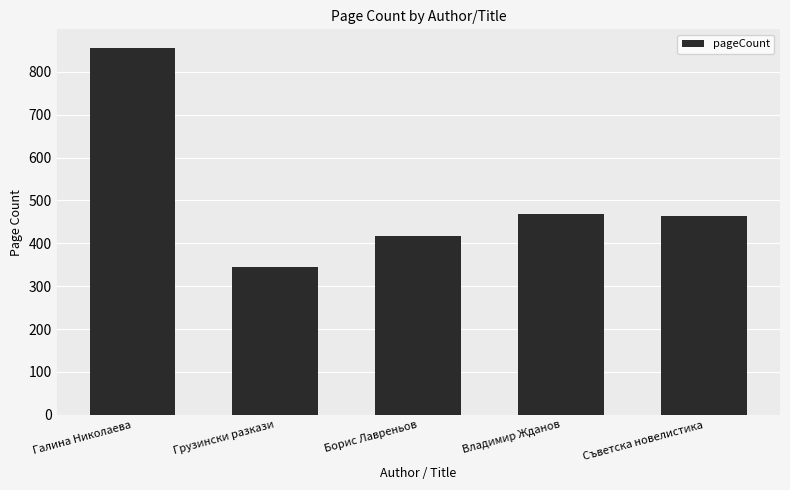

Which category has the highest value across all series?

Галина Николаева